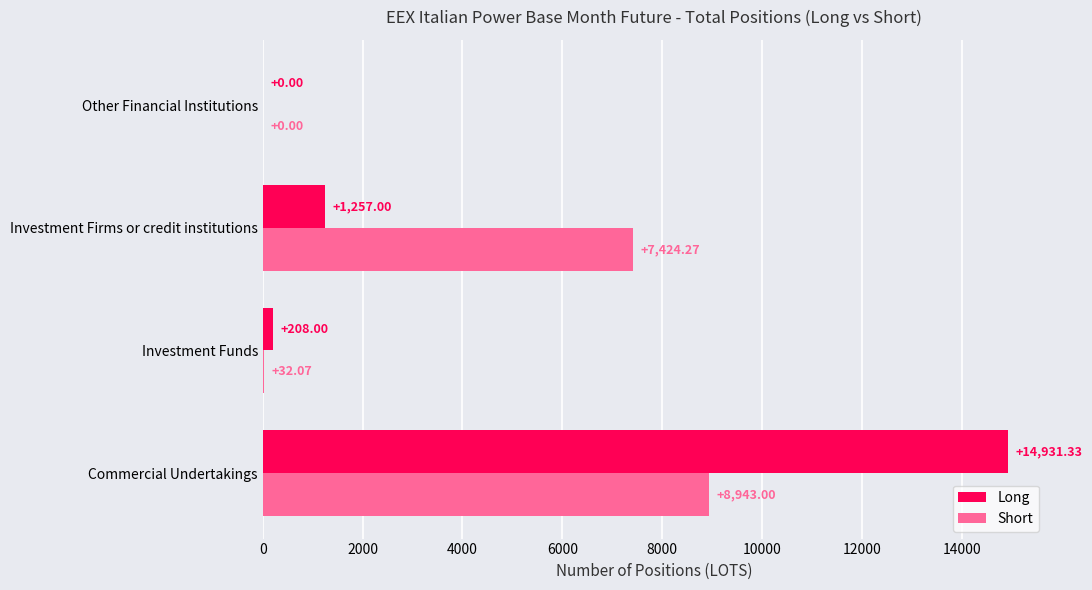

What are all the series names shown in the legend?

Long, Short